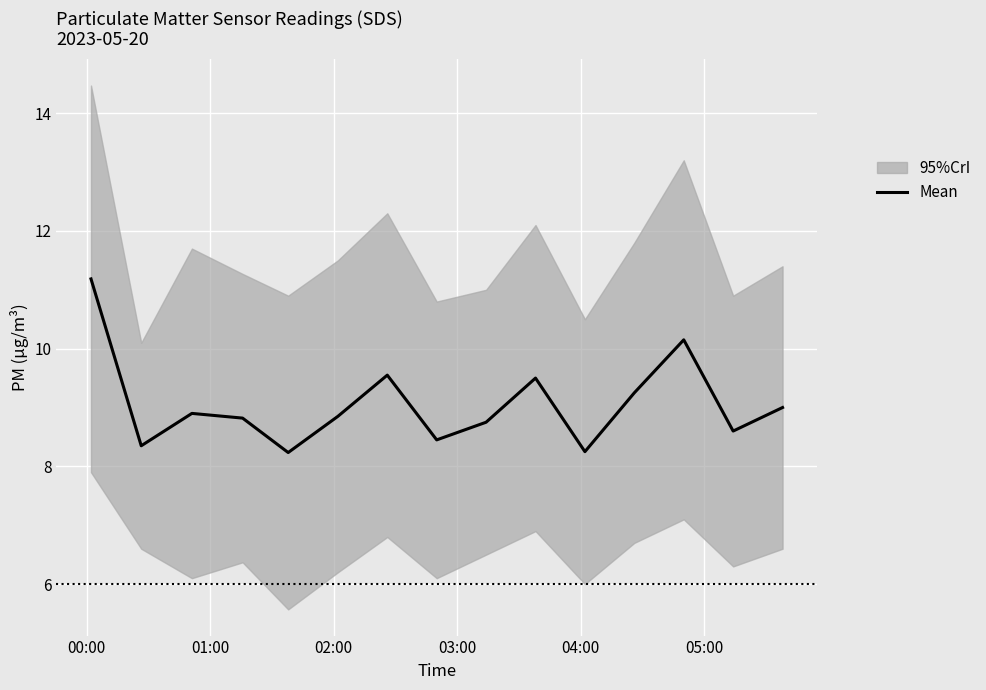

Count the number of categories in the chart.

15